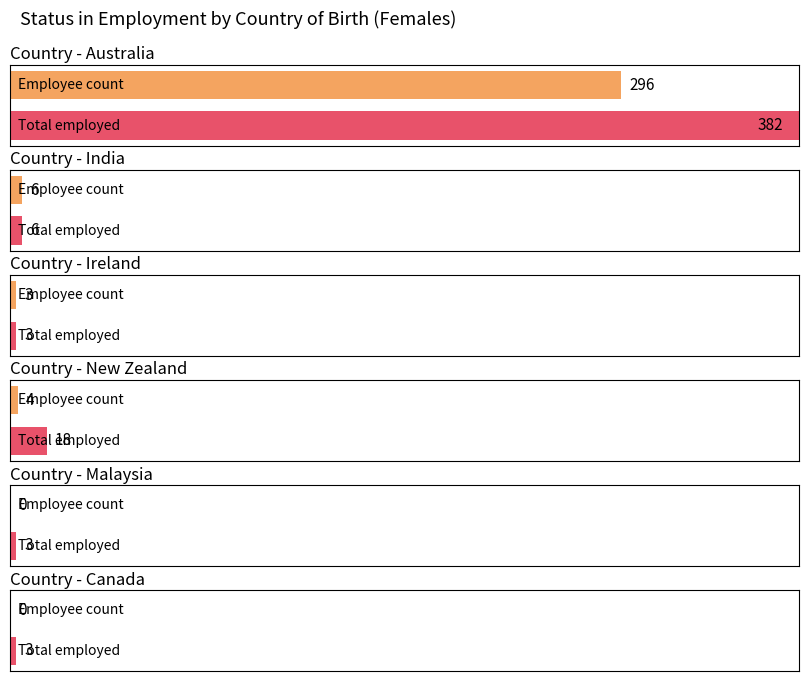

Which label corresponds to the largest value in the chart?

Australia